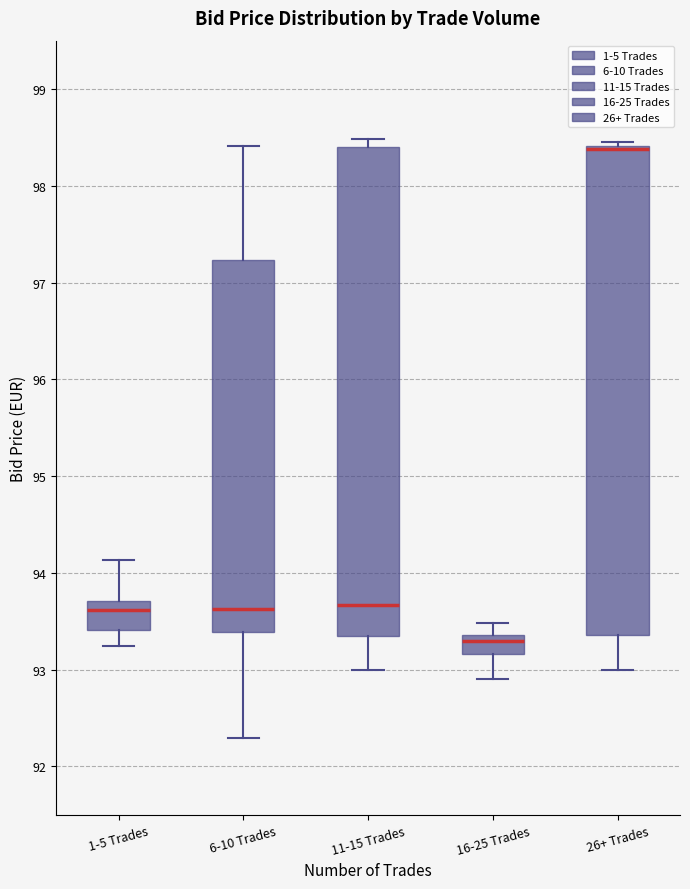

Where is the lower edge of the box for 11-15 Trades on the y-axis? The values are not printed on the chart, so give them approximately, as read against the axis.

93.3